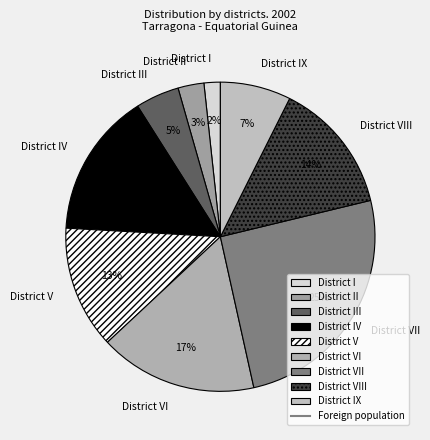

Between District I and District III, which is larger?

District III